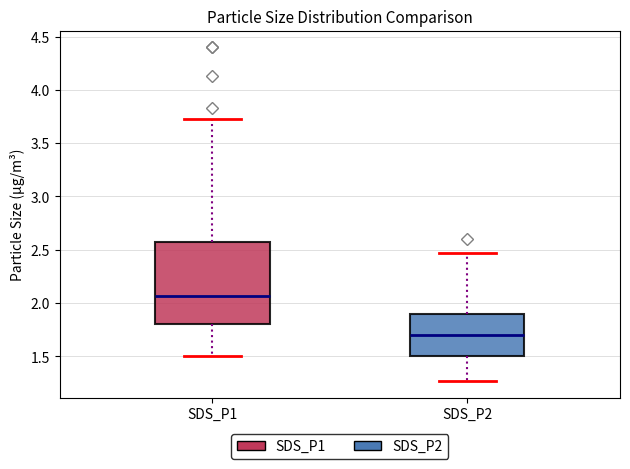

Reading left to right, transcribe this box plot: for each box, give where its median line is, the range the box spans, and where its two whiskers end, as read against the y-axis. The values are not printed on the chart, so give them approximately, as read against the axis.

SDS_P1: median 2.05, box 1.80 to 2.60, whiskers 1.50 to 3.75
SDS_P2: median 1.70, box 1.50 to 1.90, whiskers 1.25 to 2.45